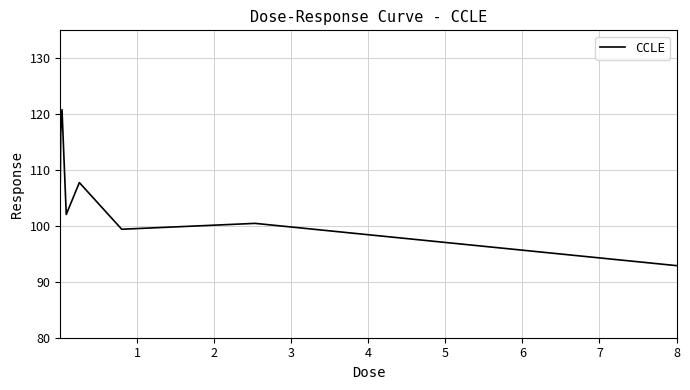

What is the smallest value displayed?

92.9